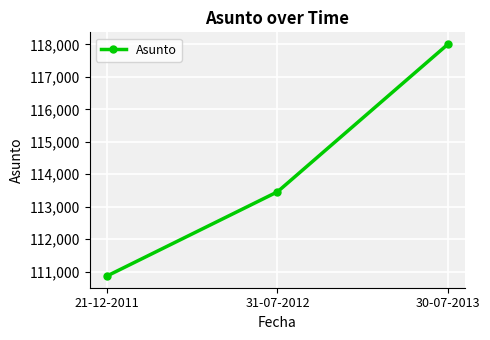

What is the sum of all values?

342333